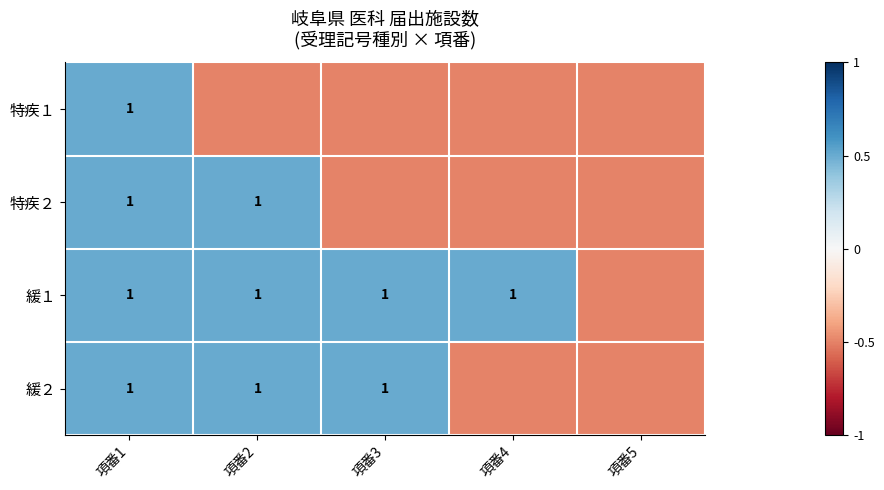

Is it true that 緩１ equals 0.4 at 項番3?

False